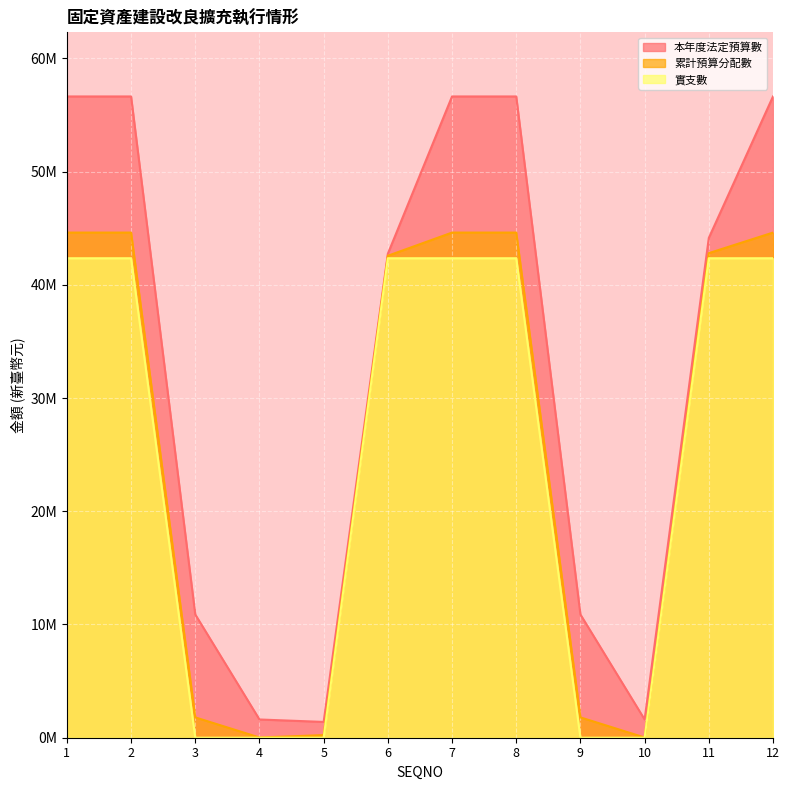

Which has a higher value, 10 or 6?

6